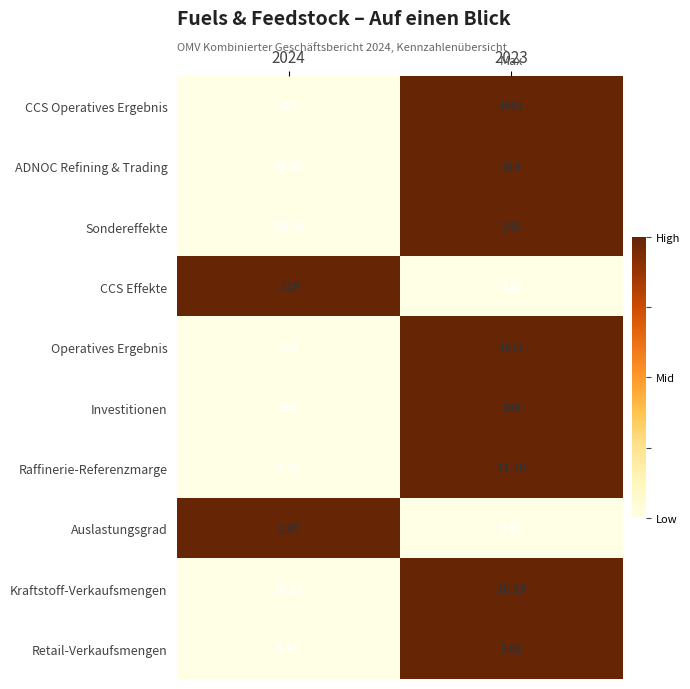

Which series has the largest total across all categories?

CCS Operatives Ergebnis